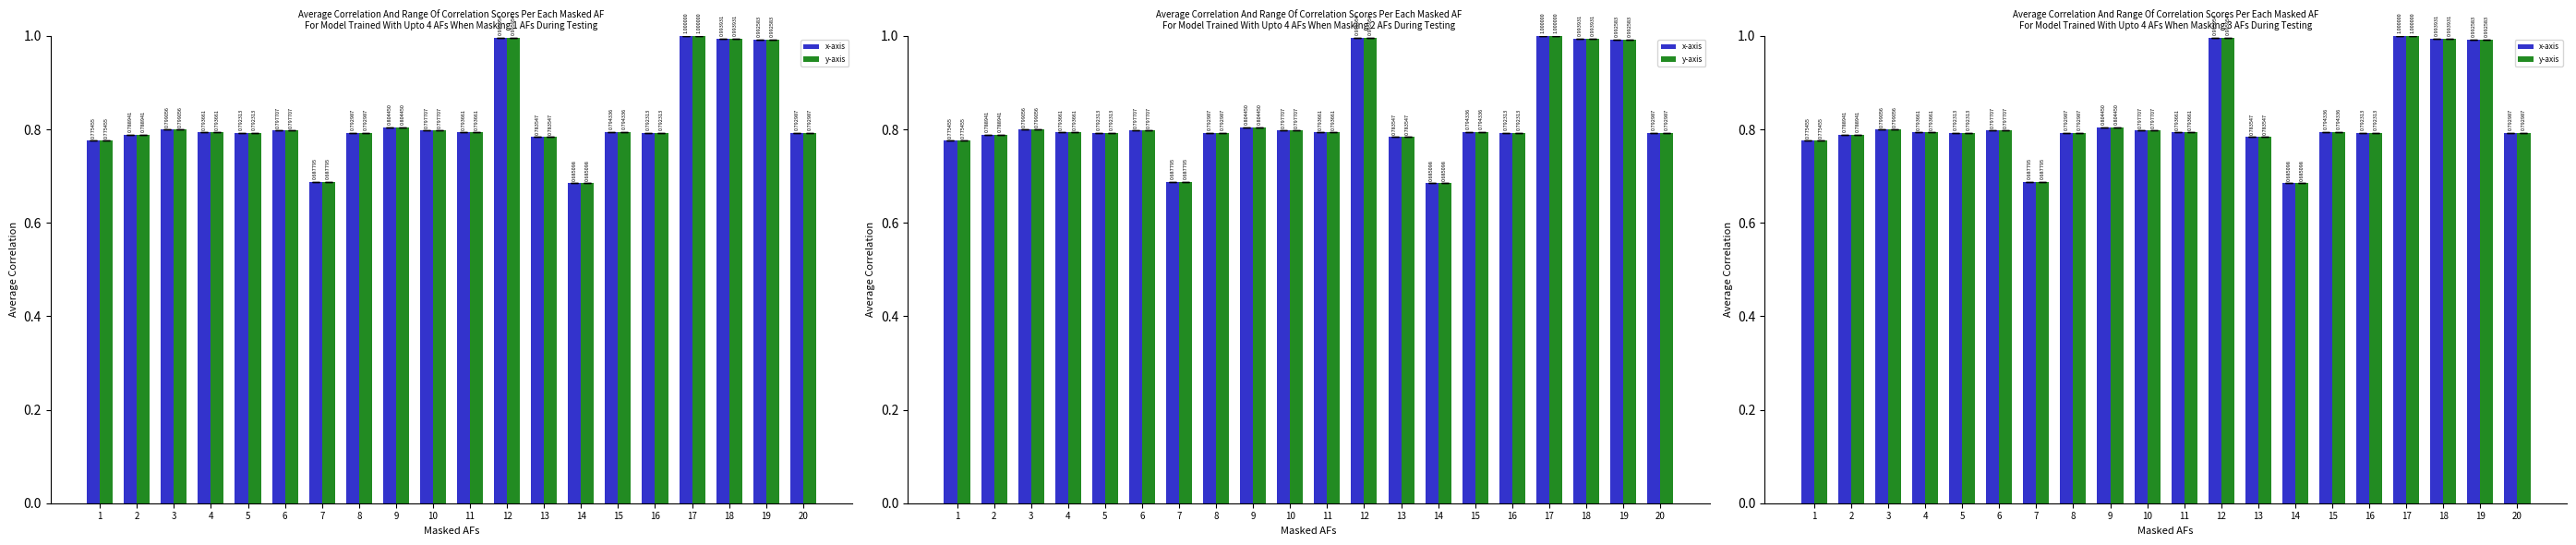

Rank the series by their maximum value, from lowest to highest.

x-axis, y-axis